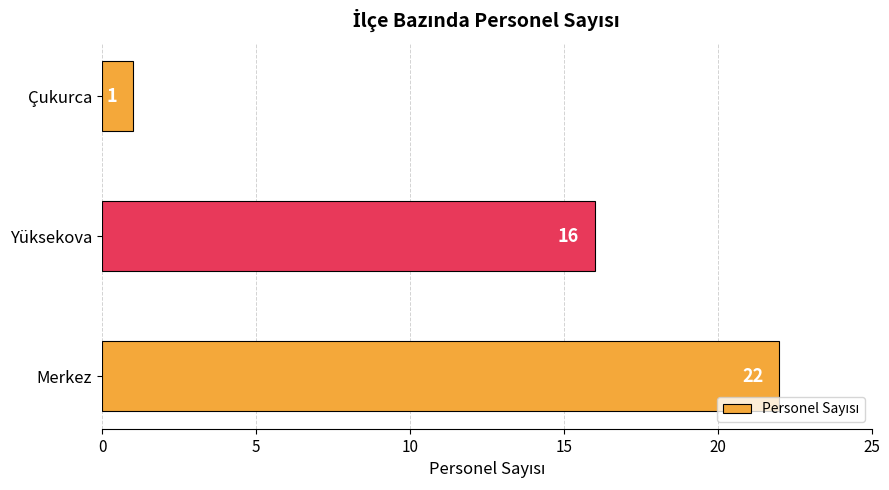

How many series are shown in this chart?

1